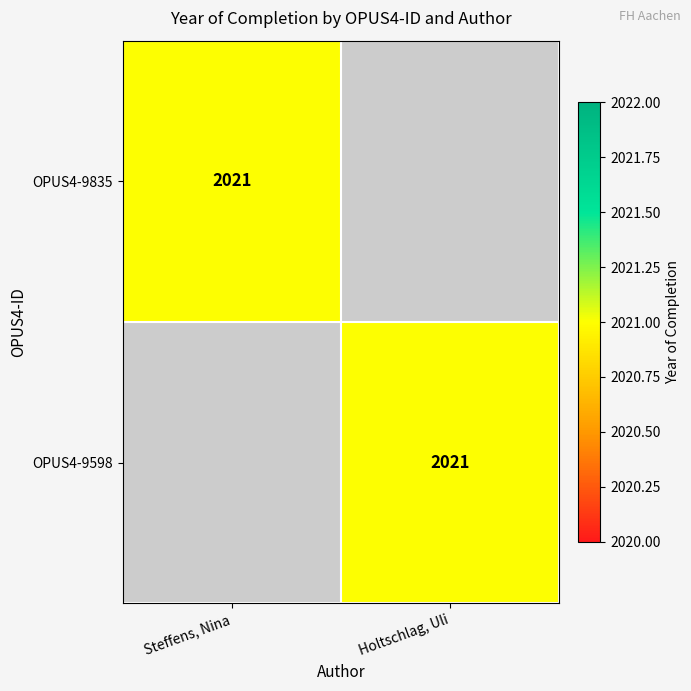

Is it true that OPUS4-9598 equals 3197 at Holtschlag, Uli?

False